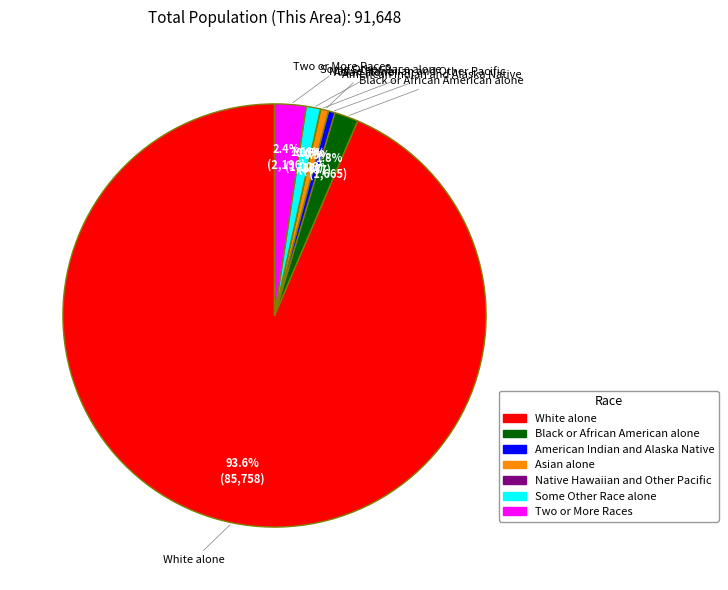

What is the largest slice in the pie chart?

White alone